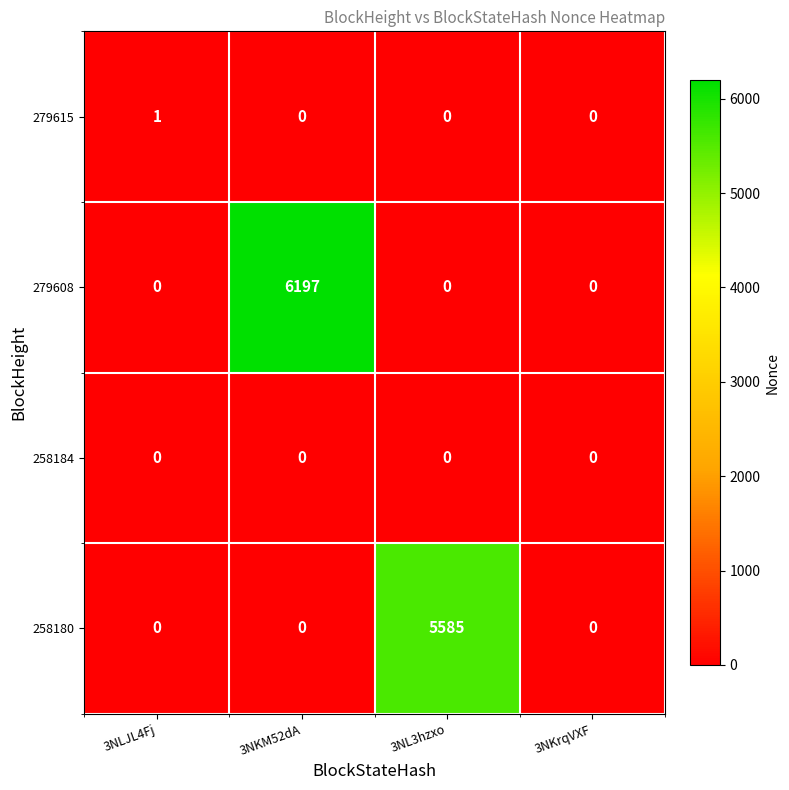

Count the number of categories in the chart.

4